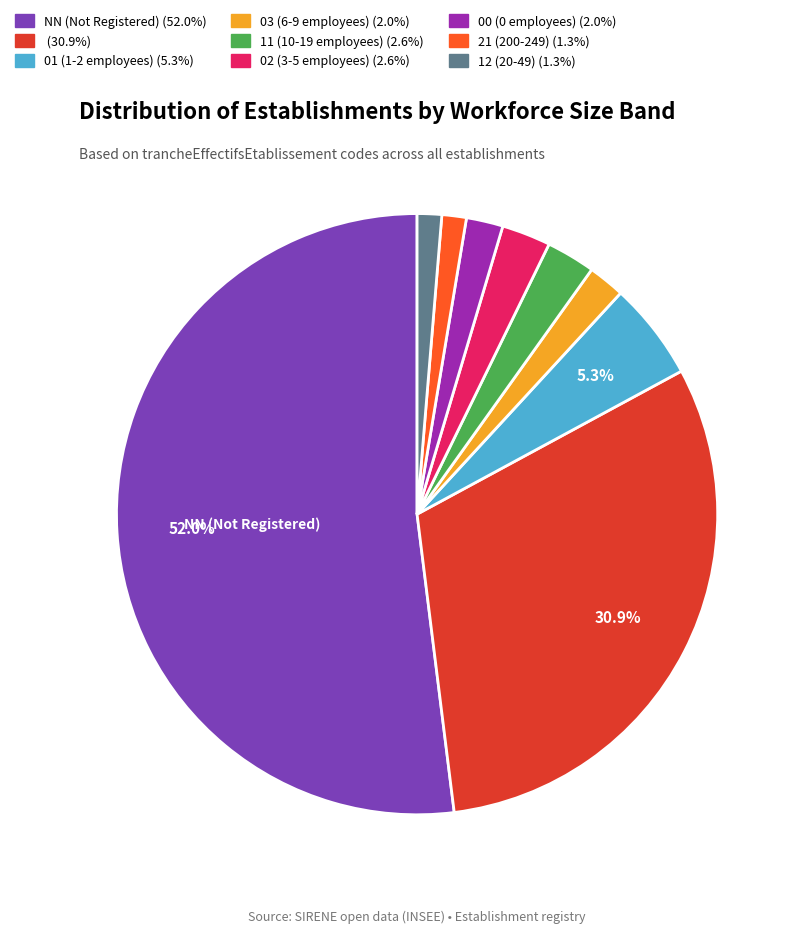

How many slices are in this pie chart?

9